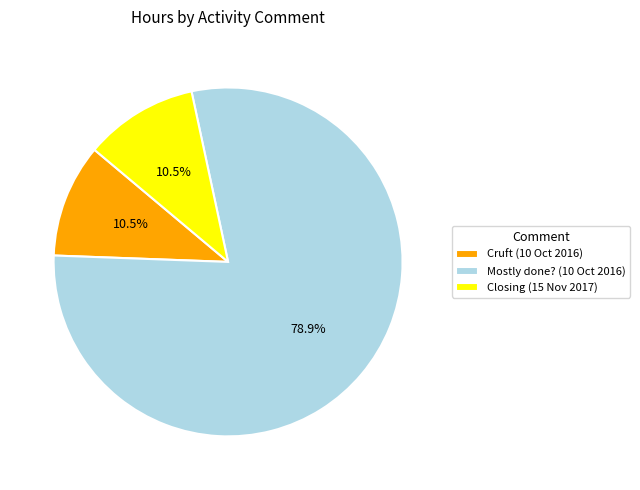

Is there any slice that represents more than half of the pie?

Yes